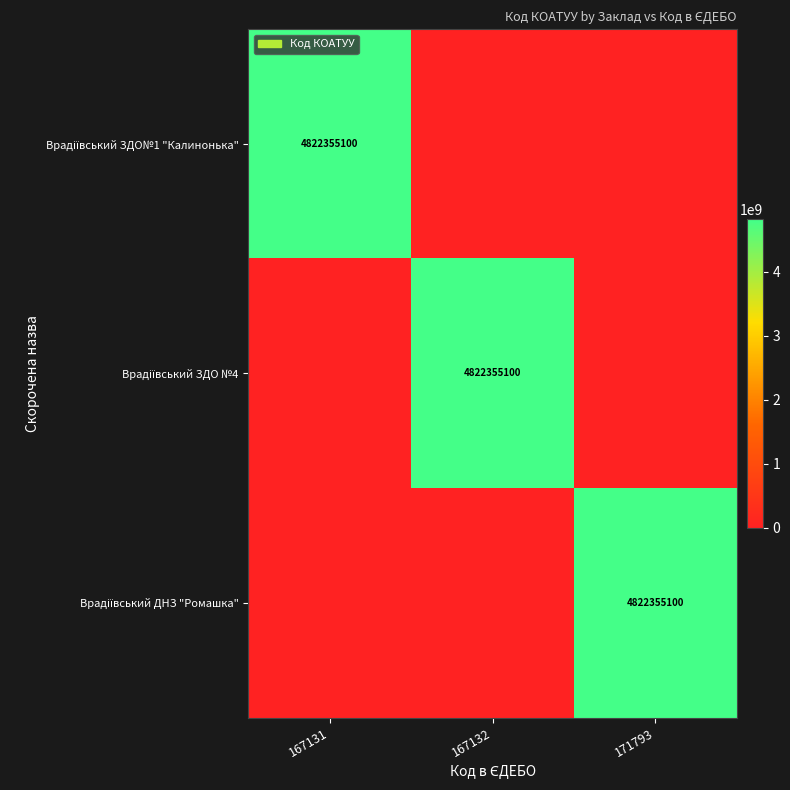

How many data points in Врадіївський ЗДО№1 "Калинонька" are above 0?

1